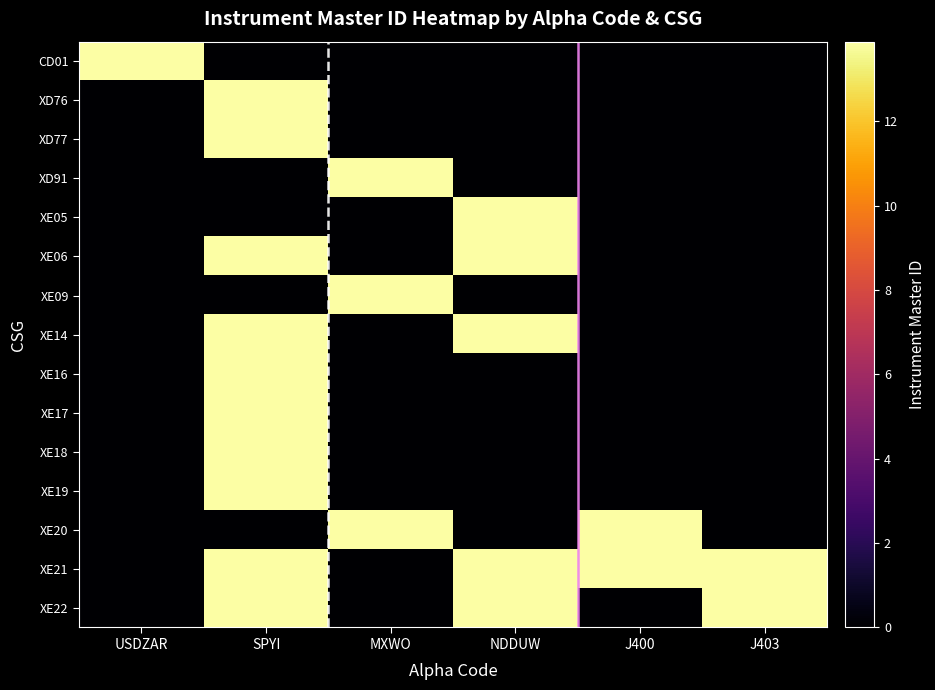

Reading left to right, list all the values displayed in this chart.

CD01: USDZAR=13.9	SPYI=0.0	MXWO=0.0	NDDUW=0.0	J400=0.0	J403=0.0
XD76: USDZAR=0.0	SPYI=13.9	MXWO=0.0	NDDUW=0.0	J400=0.0	J403=0.0
XD77: USDZAR=0.0	SPYI=13.9	MXWO=0.0	NDDUW=0.0	J400=0.0	J403=0.0
XD91: USDZAR=0.0	SPYI=0.0	MXWO=13.9	NDDUW=0.0	J400=0.0	J403=0.0
XE05: USDZAR=0.0	SPYI=0.0	MXWO=0.0	NDDUW=13.9	J400=0.0	J403=0.0
XE06: USDZAR=0.0	SPYI=13.9	MXWO=0.0	NDDUW=13.9	J400=0.0	J403=0.0
XE09: USDZAR=0.0	SPYI=0.0	MXWO=13.9	NDDUW=0.0	J400=0.0	J403=0.0
XE14: USDZAR=0.0	SPYI=13.9	MXWO=0.0	NDDUW=13.9	J400=0.0	J403=0.0
XE16: USDZAR=0.0	SPYI=13.9	MXWO=0.0	NDDUW=0.0	J400=0.0	J403=0.0
XE17: USDZAR=0.0	SPYI=13.9	MXWO=0.0	NDDUW=0.0	J400=0.0	J403=0.0
XE18: USDZAR=0.0	SPYI=13.9	MXWO=0.0	NDDUW=0.0	J400=0.0	J403=0.0
XE19: USDZAR=0.0	SPYI=13.9	MXWO=0.0	NDDUW=0.0	J400=0.0	J403=0.0
XE20: USDZAR=0.0	SPYI=0.0	MXWO=13.9	NDDUW=0.0	J400=13.9	J403=0.0
XE21: USDZAR=0.0	SPYI=13.9	MXWO=0.0	NDDUW=13.9	J400=13.9	J403=13.9
XE22: USDZAR=0.0	SPYI=13.9	MXWO=0.0	NDDUW=13.9	J400=0.0	J403=13.9